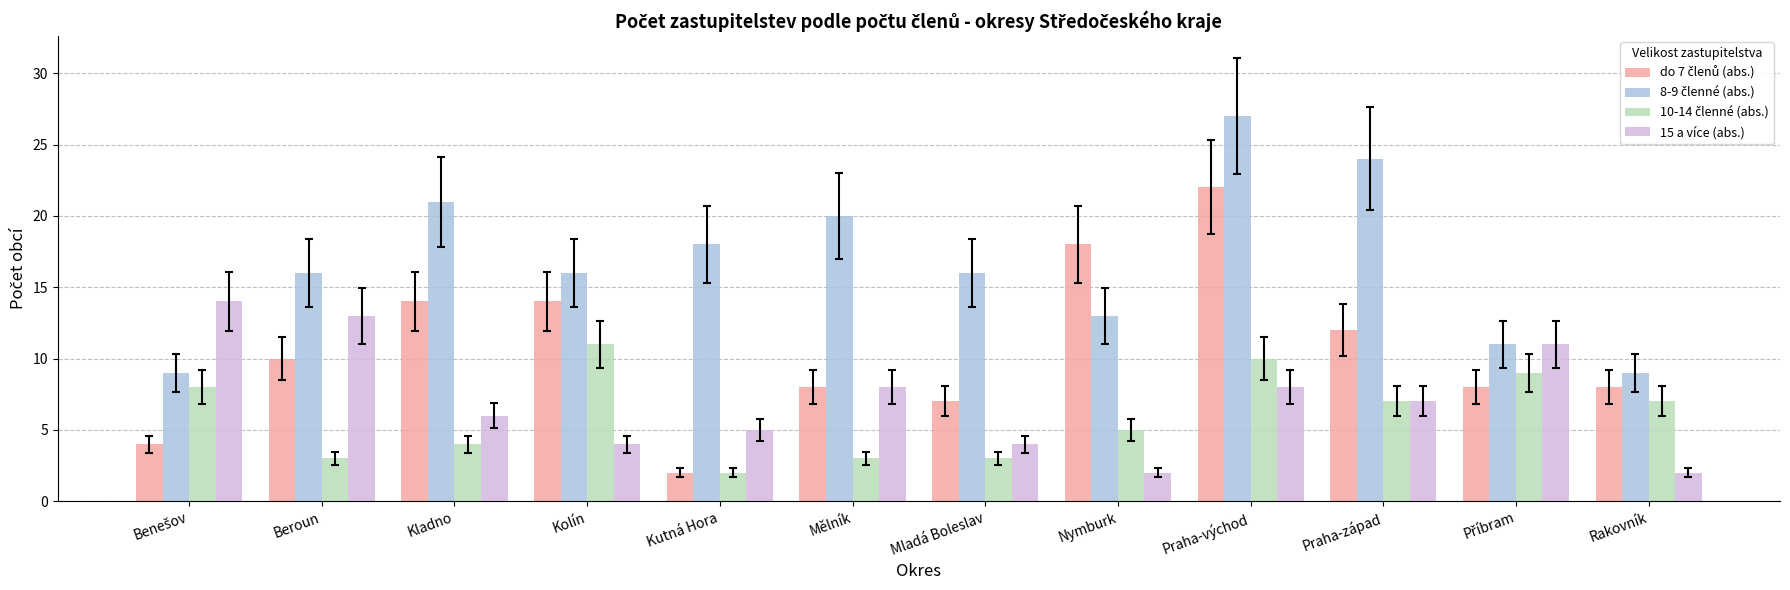

What is the total value across all series at Mladá Boleslav?

30